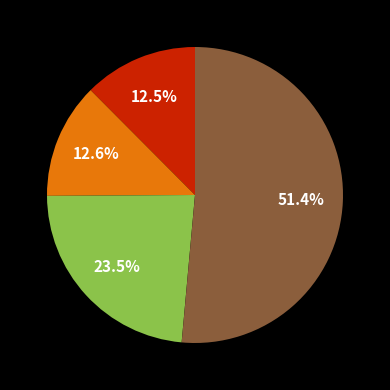

Is there a majority slice in this chart?

Yes